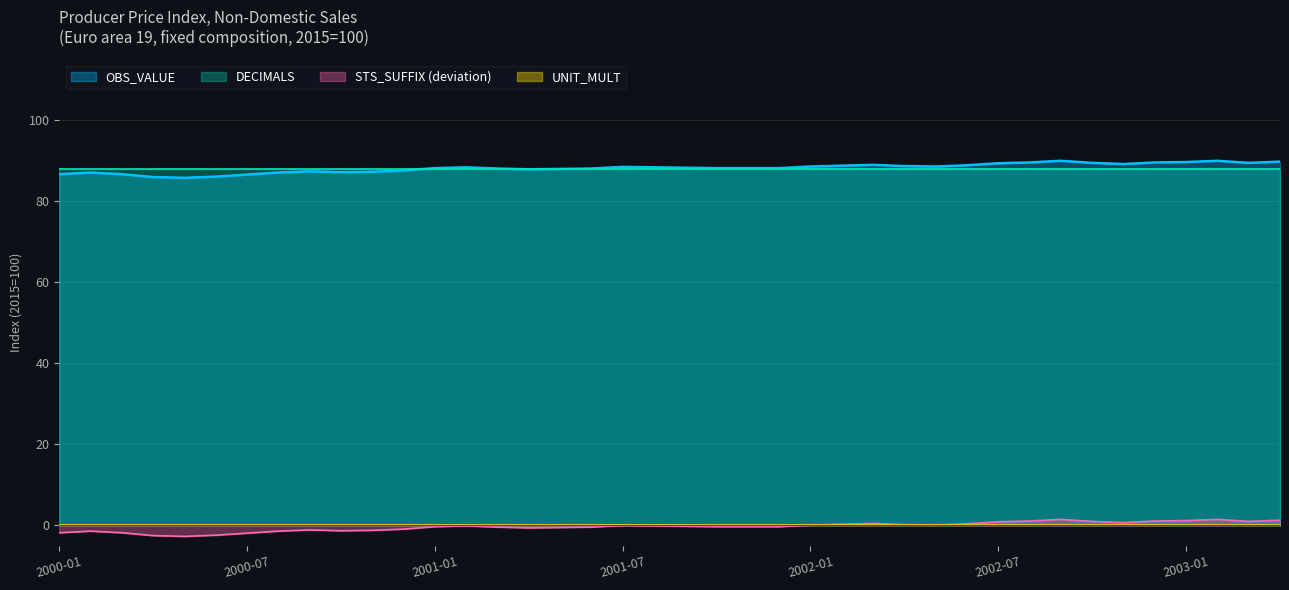

True or false: UNIT_MULT and STS_SUFFIX cross at least once.

False